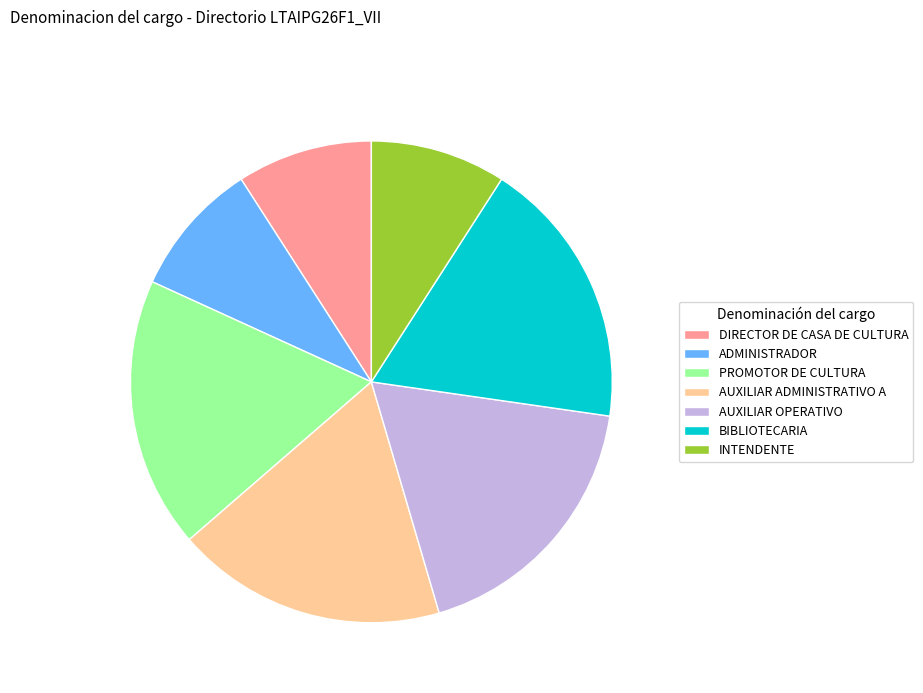

True or false: AUXILIAR ADMINISTRATIVO A accounts for 10% of the total.

False